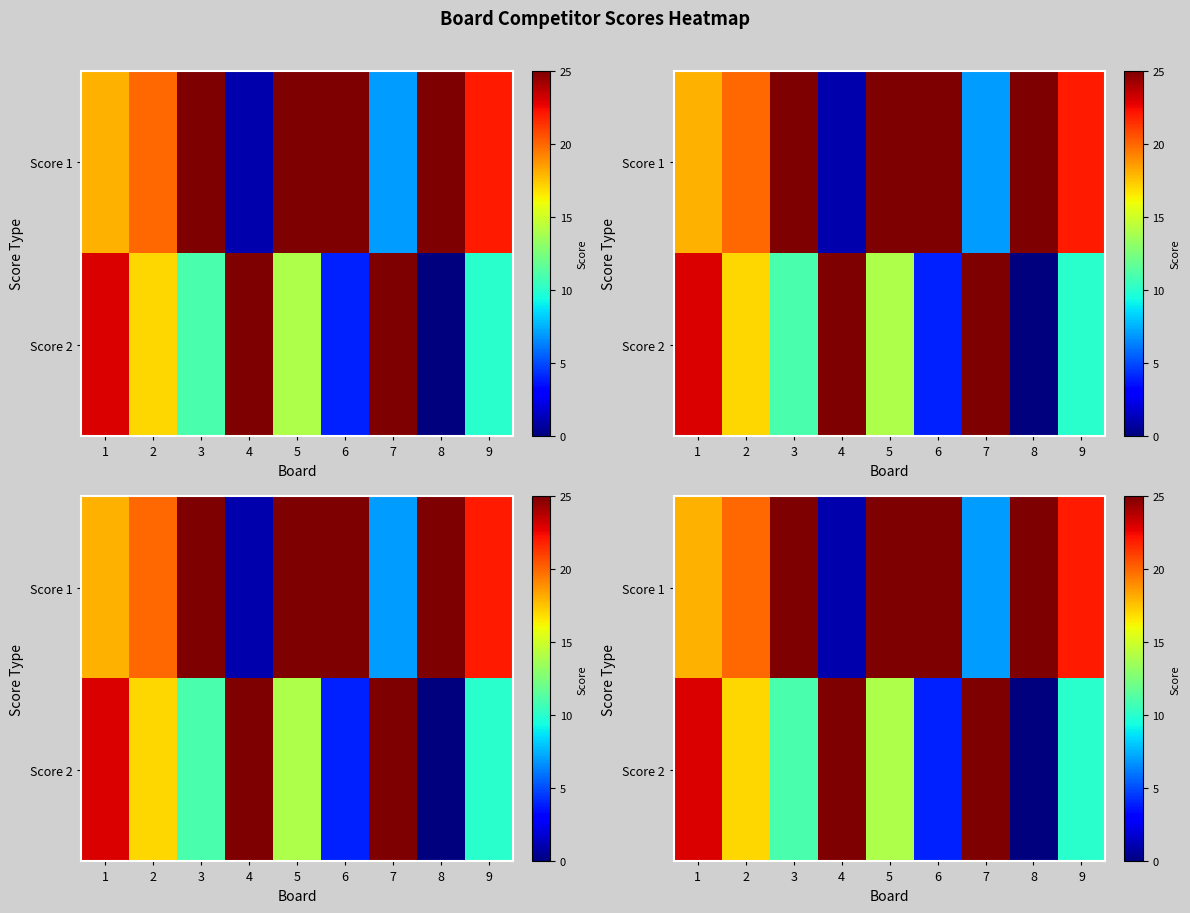

The value of Score 1 at 1 is 26. True or false?

False